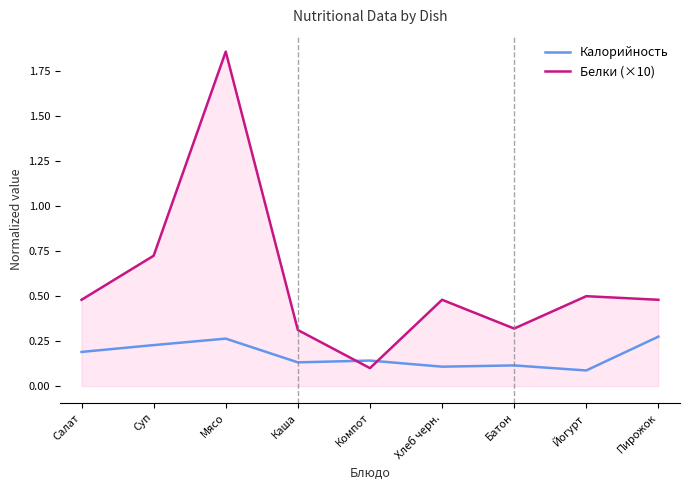

Count the number of categories in the chart.

9